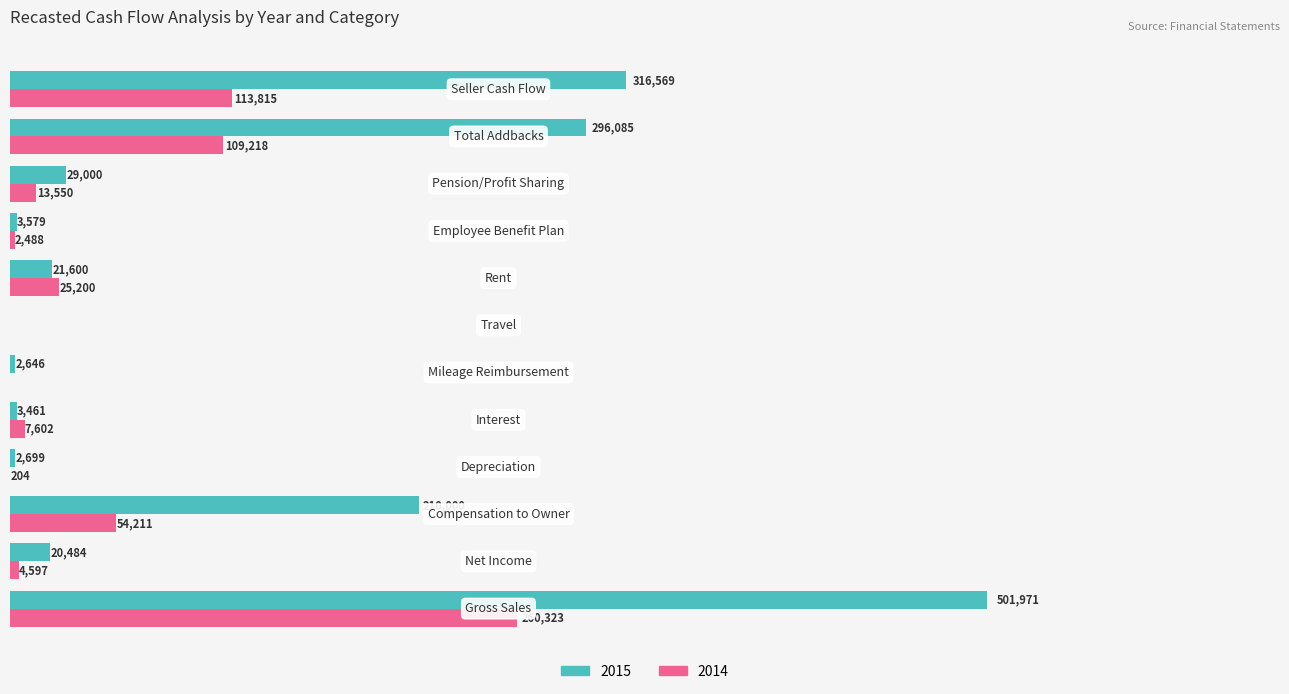

What are all the series names shown in the legend?

2015, 2014